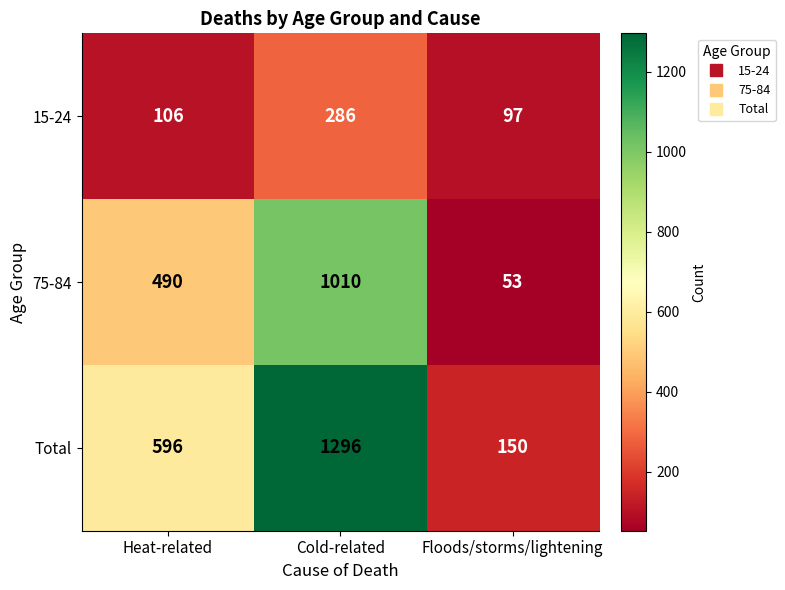

Reading left to right, transcribe all the data shown in this chart.

15-24: Heat-related=106	Cold-related=286	Floods/storms/lightening=97
75-84: Heat-related=490	Cold-related=1010	Floods/storms/lightening=53
Total: Heat-related=596	Cold-related=1296	Floods/storms/lightening=150